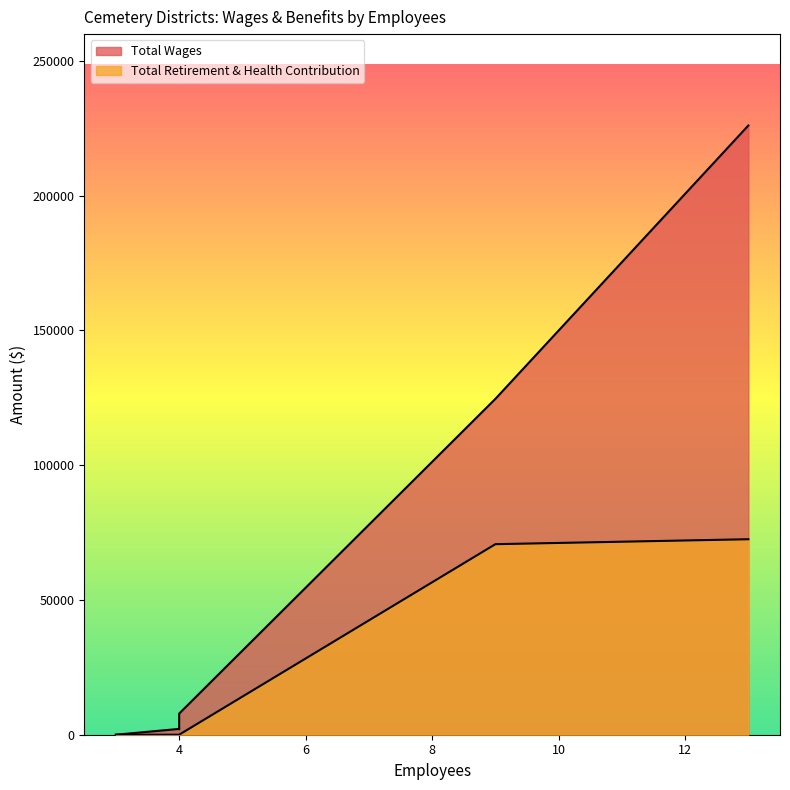

What is the value of the Total Wages point at the 5th from the left?

7833